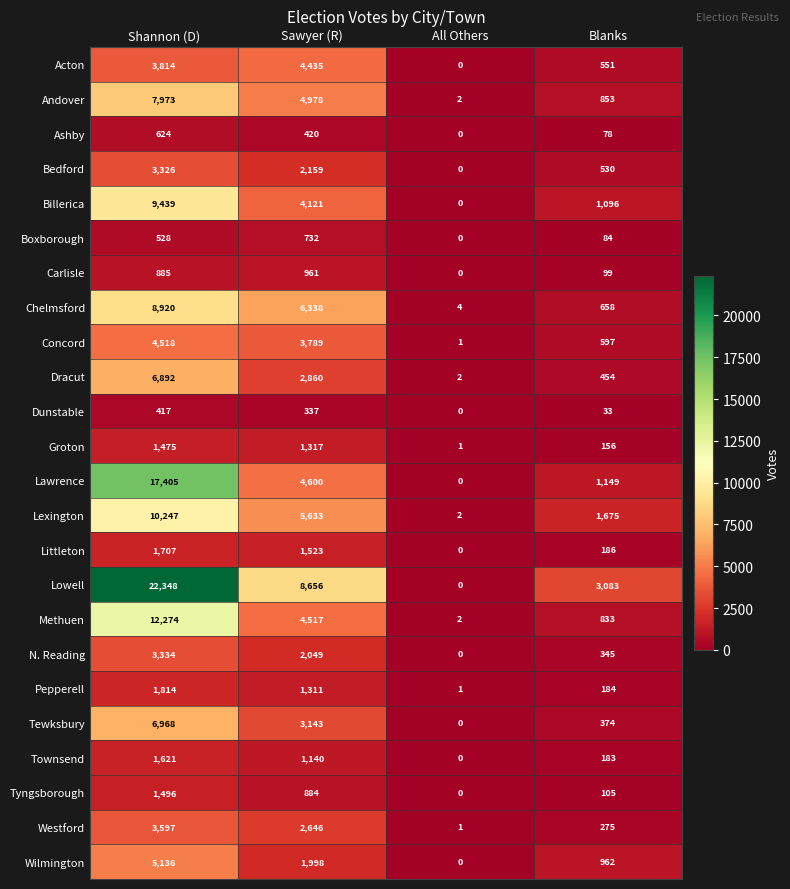

What is the maximum value for Tyngsborough?

1496